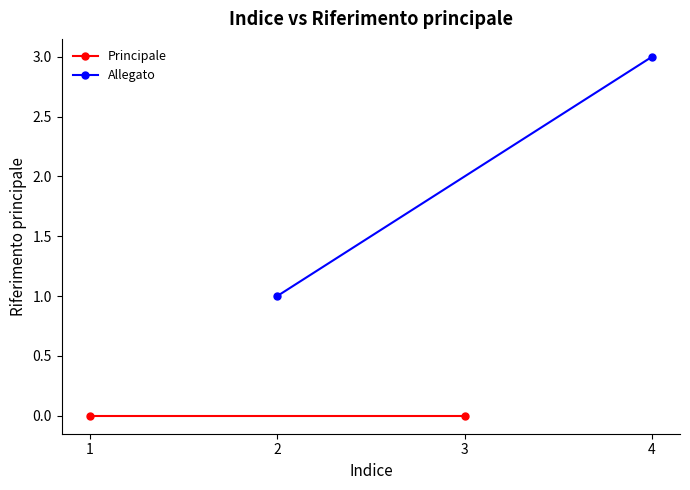

What is the lowest value of the Allegato series?

1